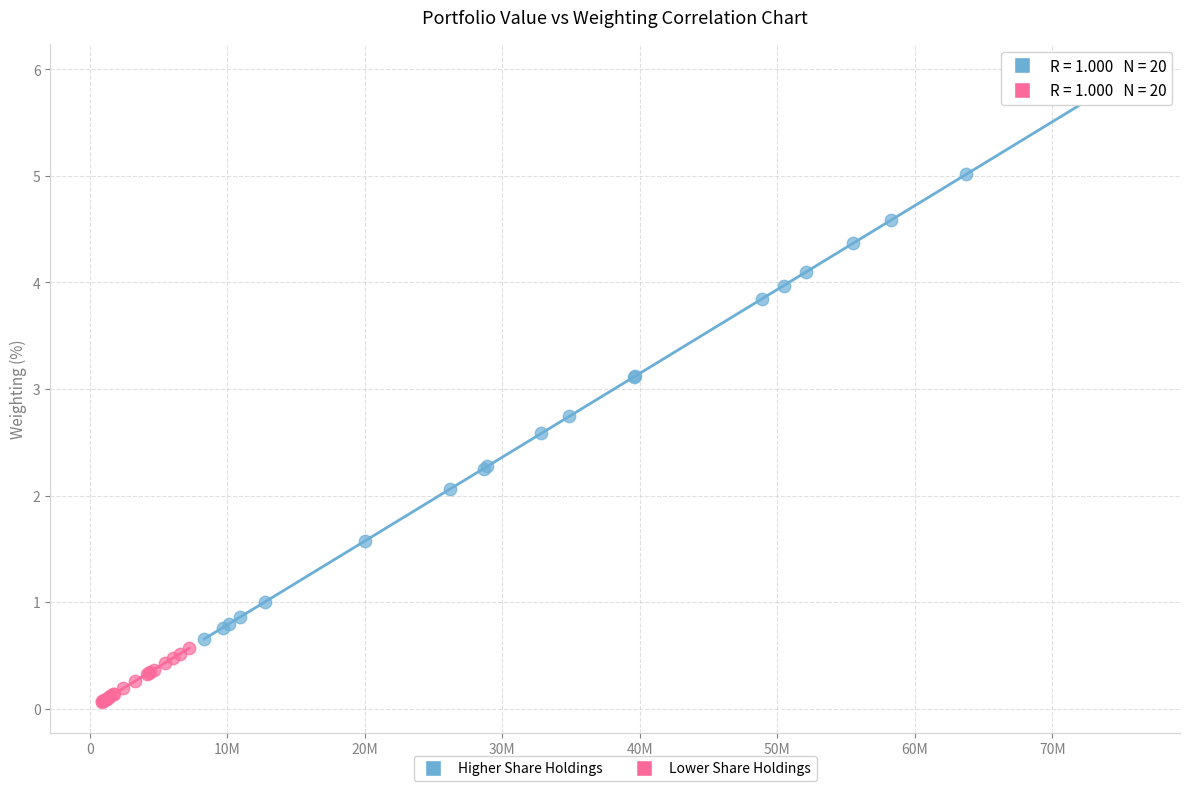

Which series has the largest Y range (max minus min)?

Higher Share Holdings